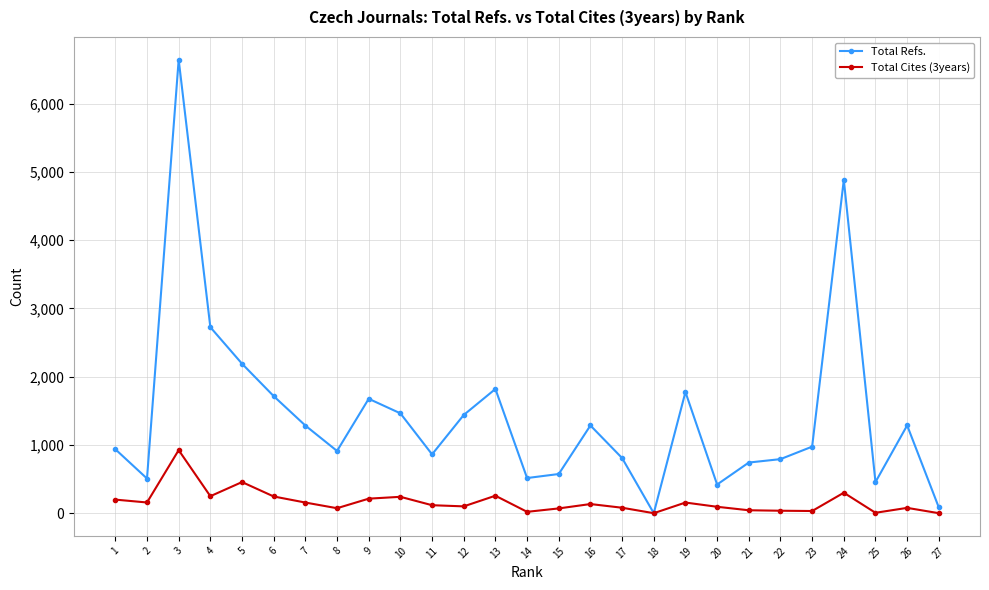

Which series has the largest range (max minus min)?

Total Refs.